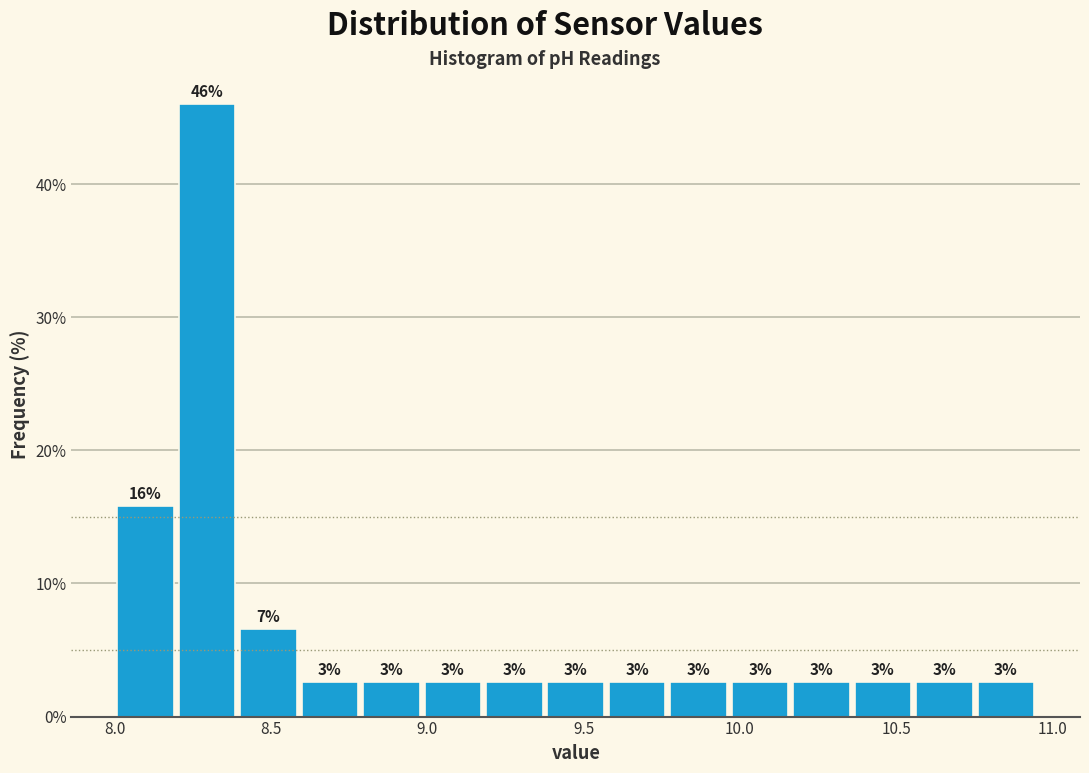

Read against the x-axis, roughly where is the centre of the tallest bar?

8.30